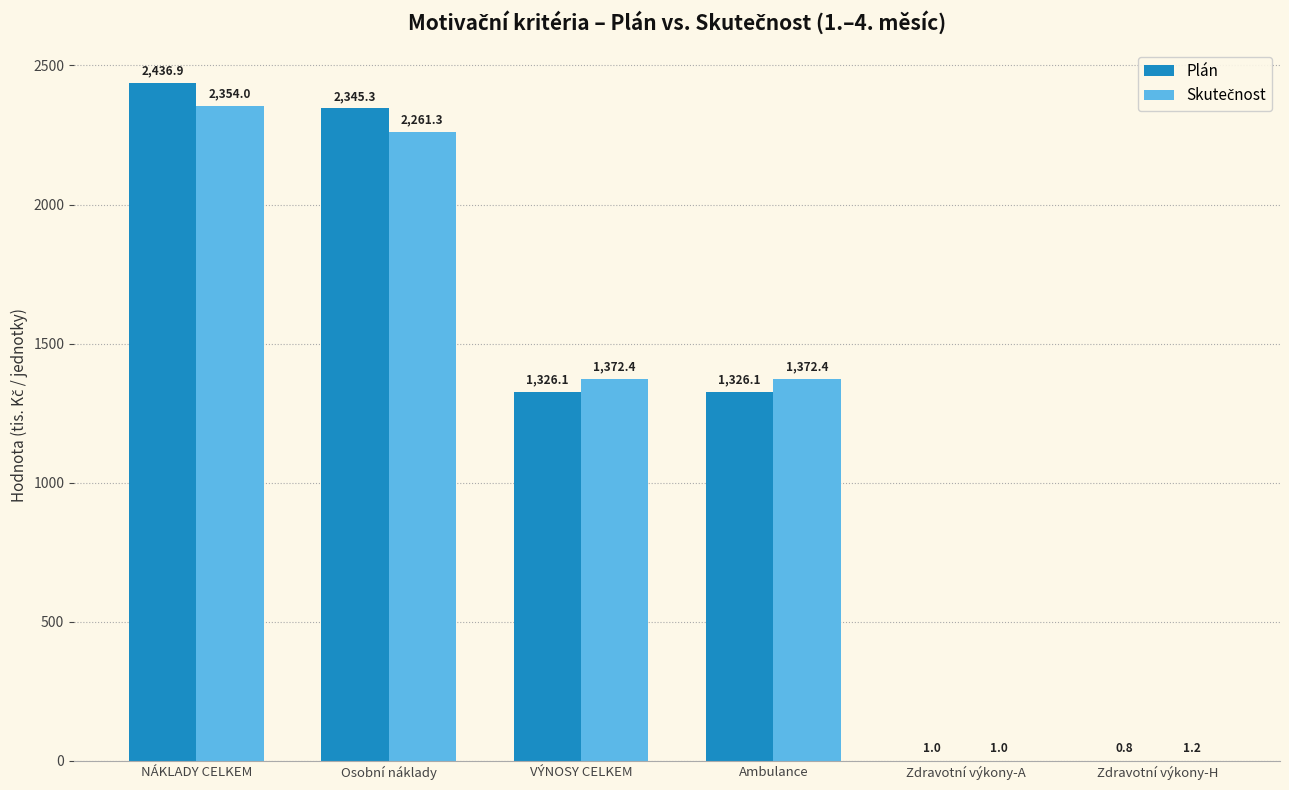

Read the Plán value at VÝNOSY CELKEM.

1326.1